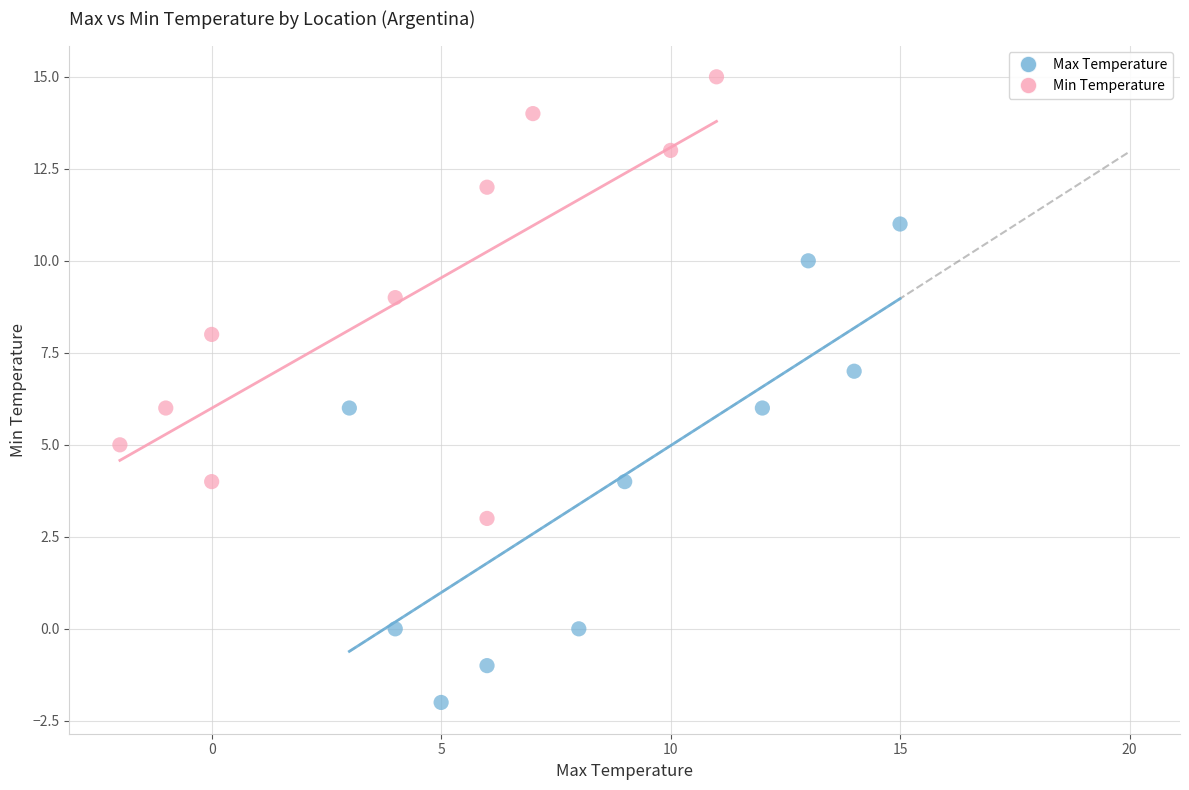

Which series has the widest spread of Y values?

Max Temperature